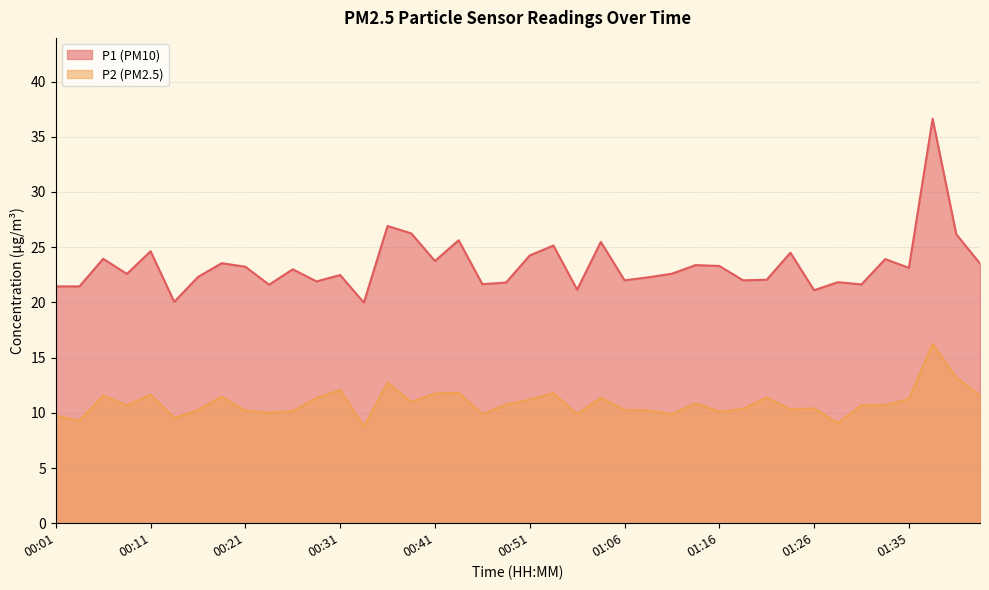

At which label does P1 reach its peak?

01:38